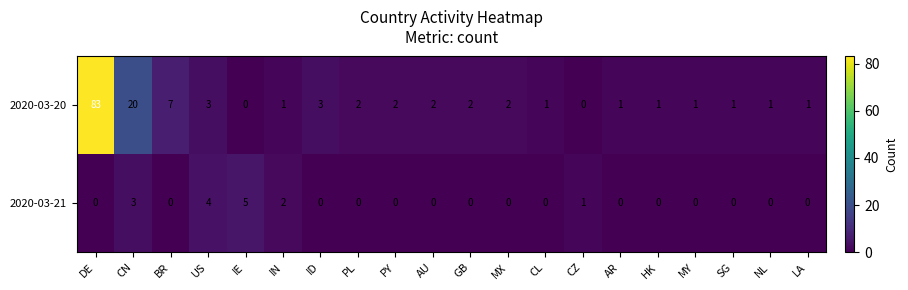

Between DE and PY, which series saw the biggest shift?

2020-03-20